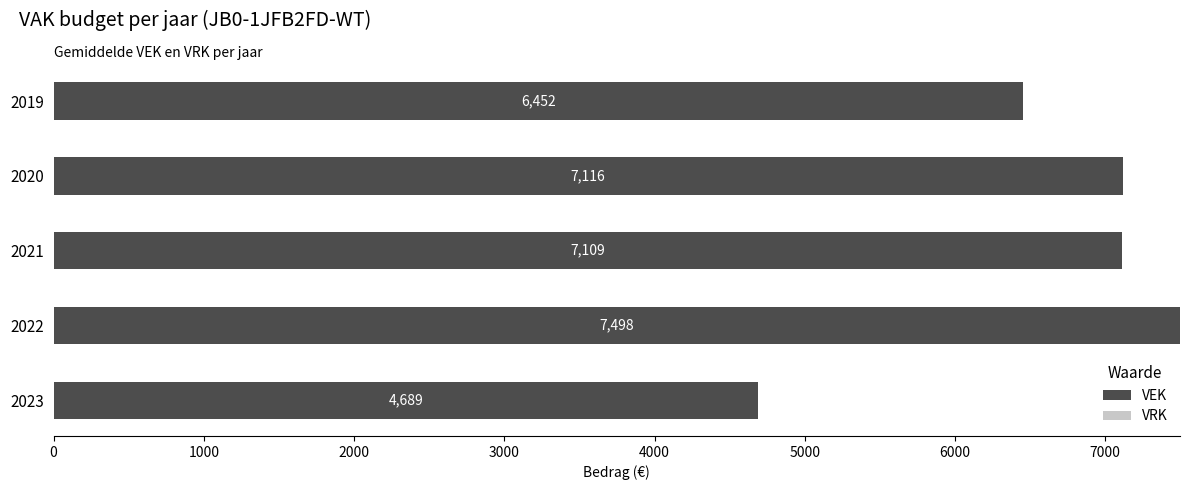

At which category does the chart reach its peak across all series?

2022